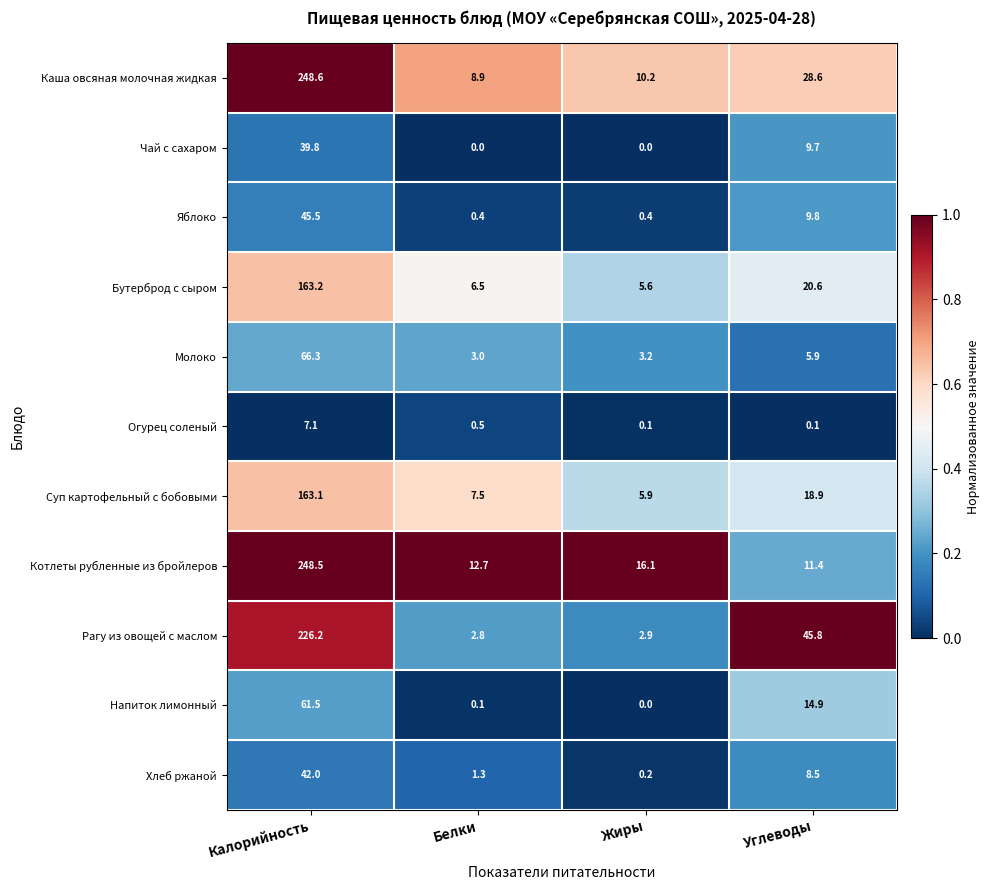

Which category has the highest value across all series?

Калорийность